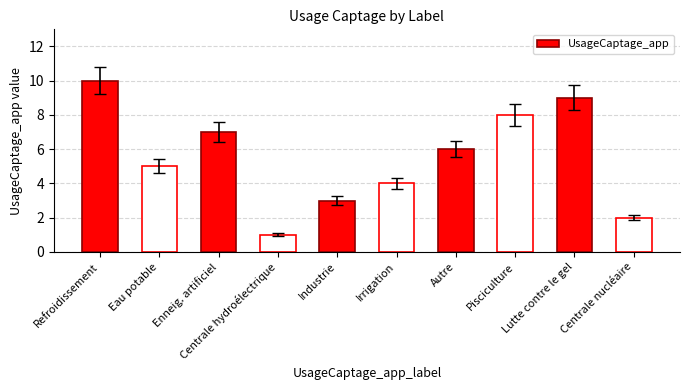

The chart shows a value of 2 at Autre. True or false?

False